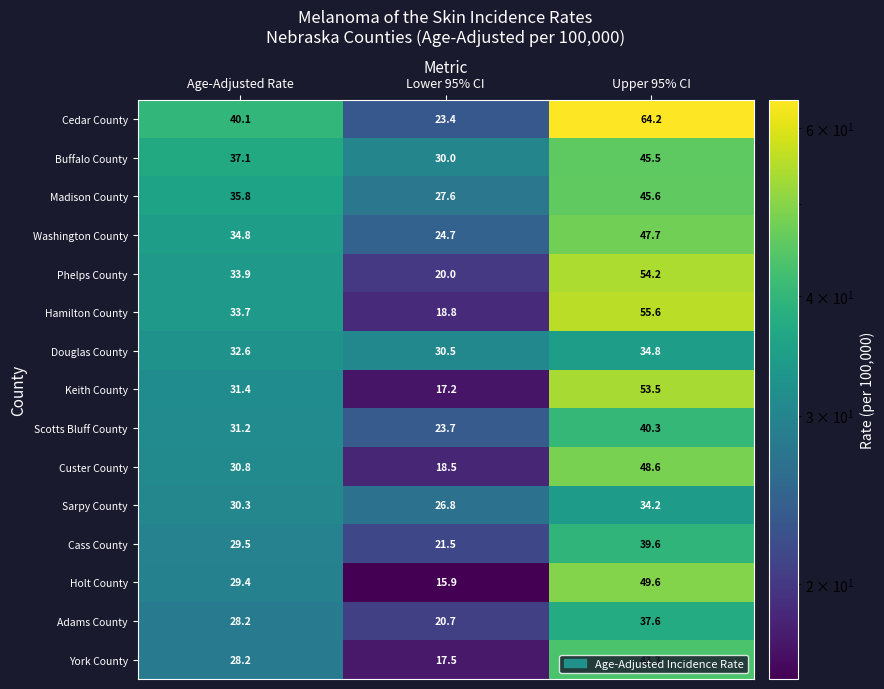

Which series has the widest spread of values?

Cedar County